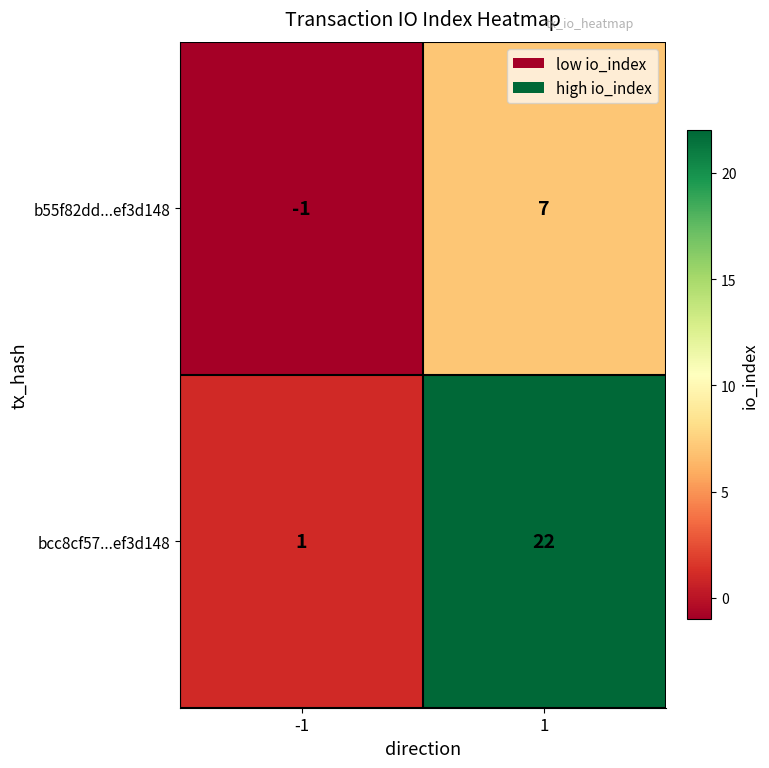

At how many categories does at least one series exceed 14?

1